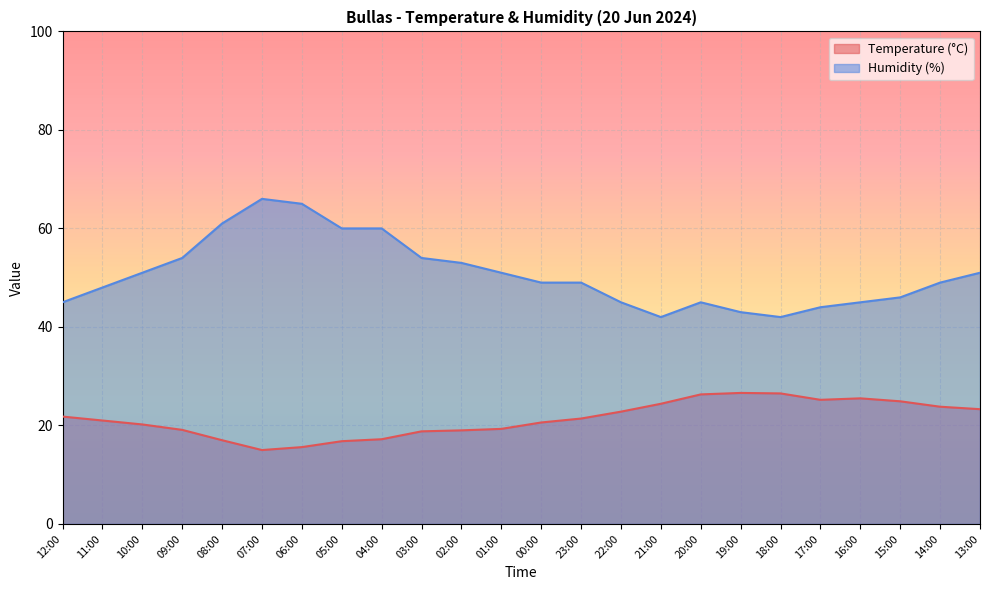

How many lines are shown in the chart?

2